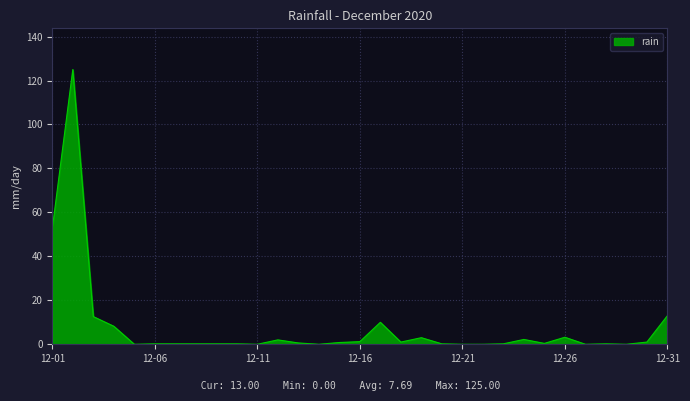

What is the difference between the maximum and minimum values?

125.0